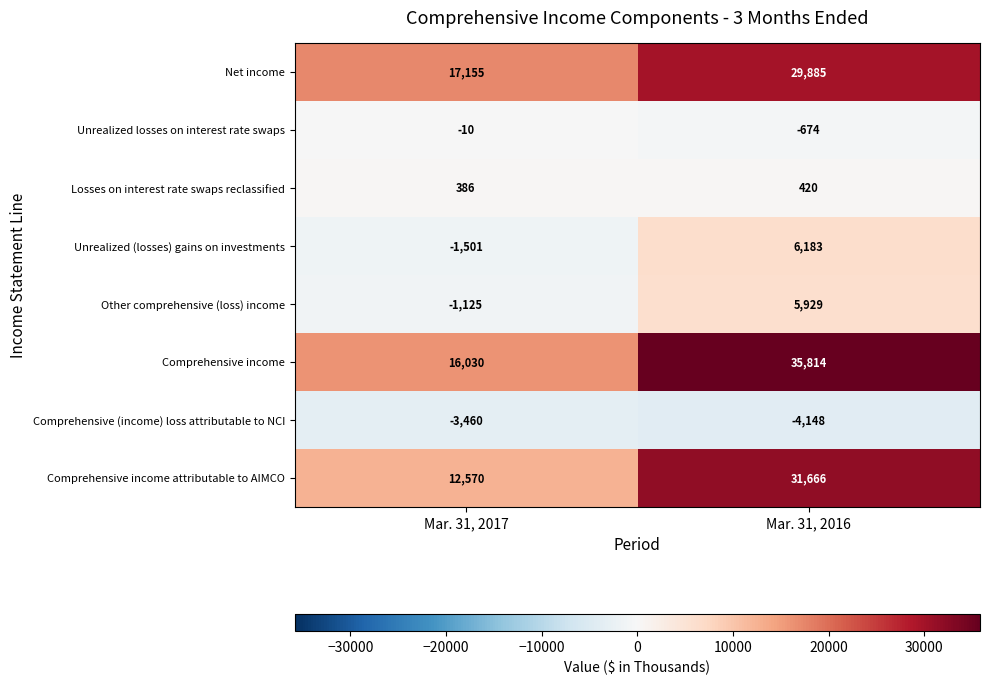

Which category has the lowest value across all series?

Mar. 31, 2016